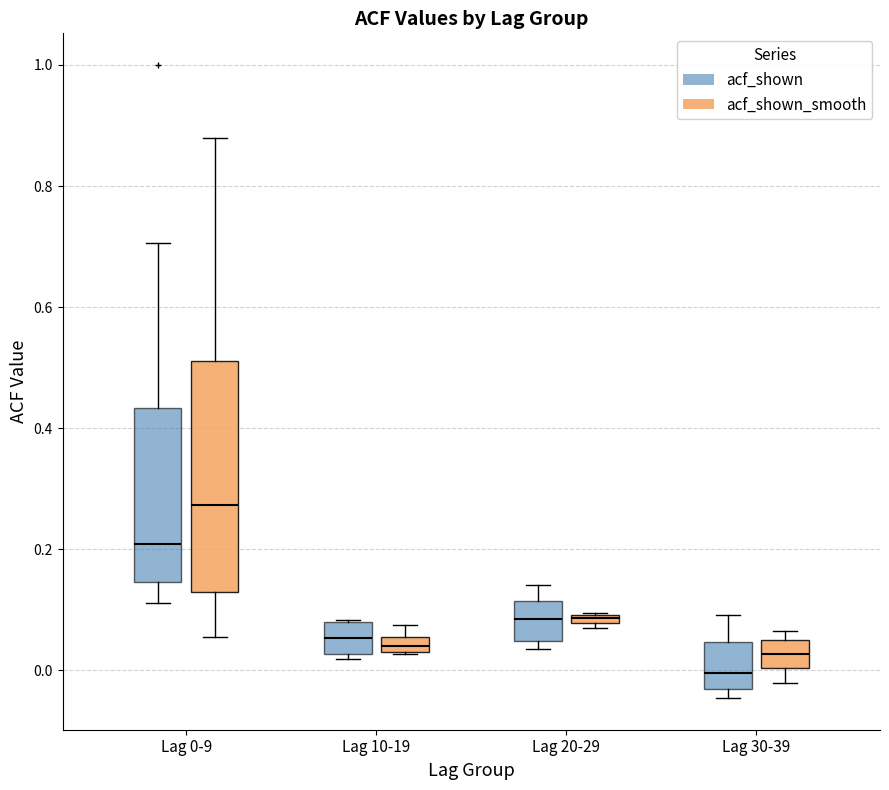

Which box's median line is the lowest?

Lag 30-39 (acf_shown)